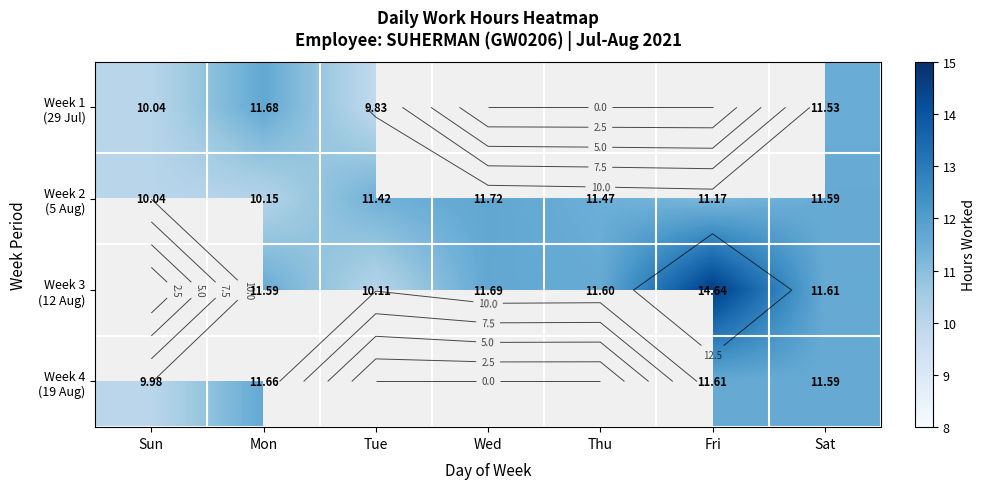

Where is Week 2 (5 Aug) nearest to the value 10?

Sun